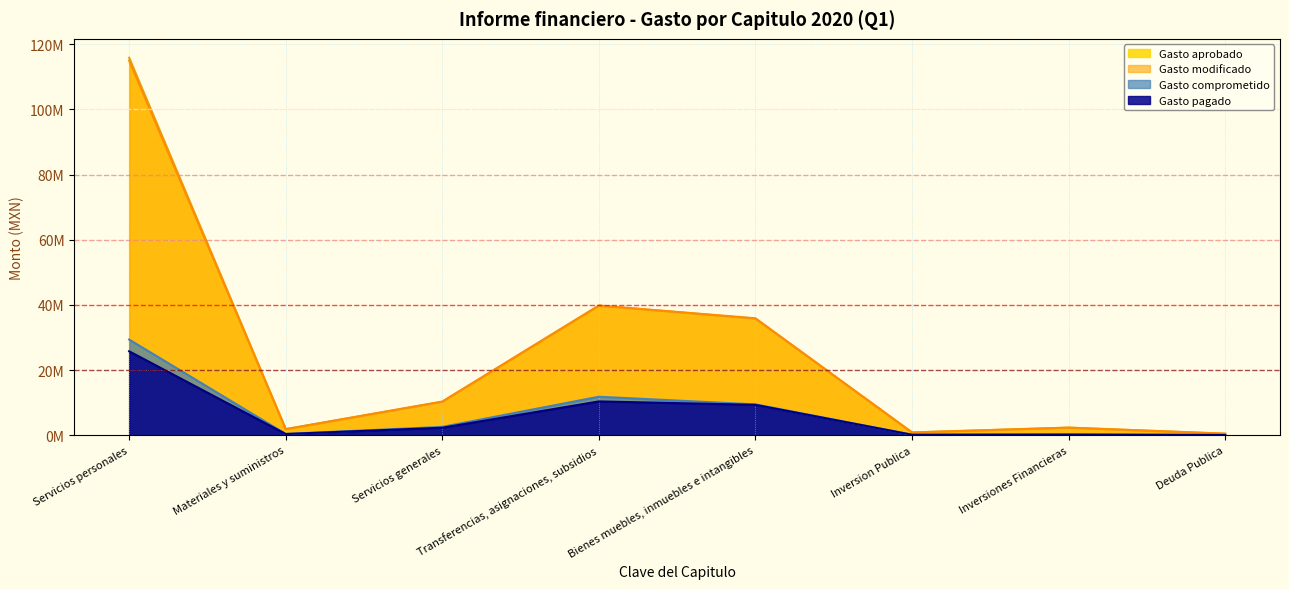

Is the value of Gasto modificado at Servicios generales greater than the value of Gasto aprobado at Transferencias, asignaciones, subsidios?

No